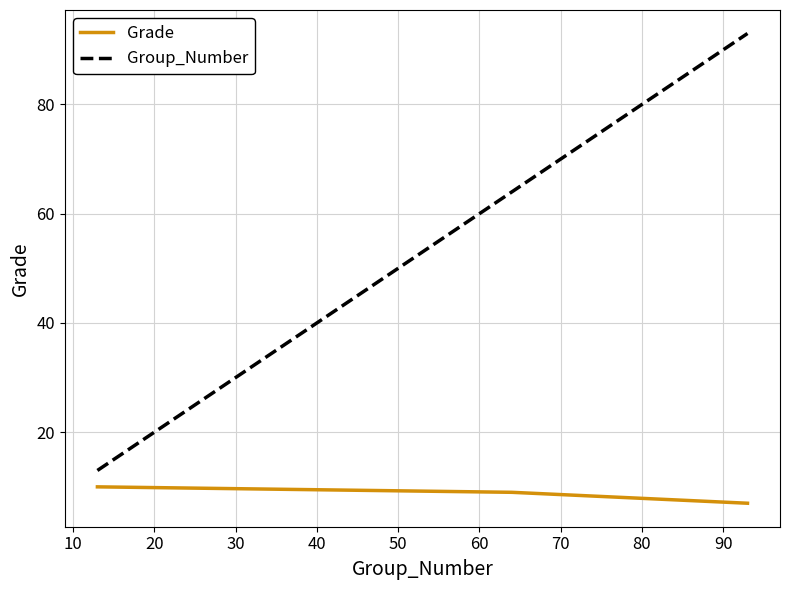

Which series has the widest spread of values?

Group_Number